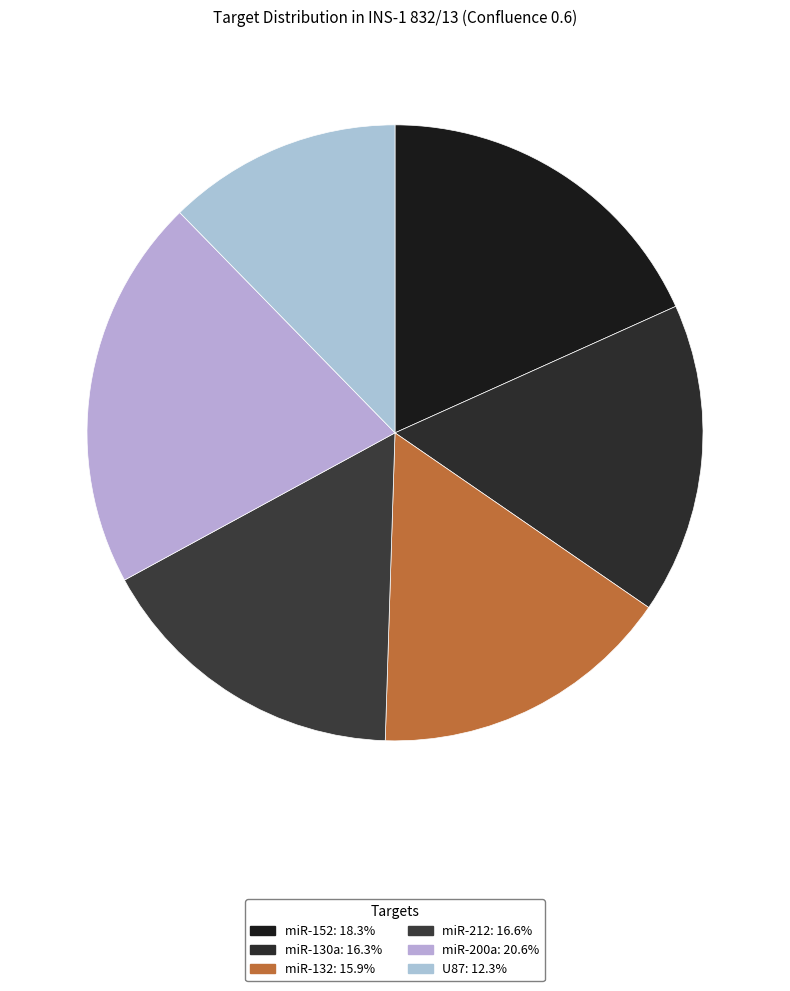

What percentage is the miR-200a slice, to the nearest percent?

21%